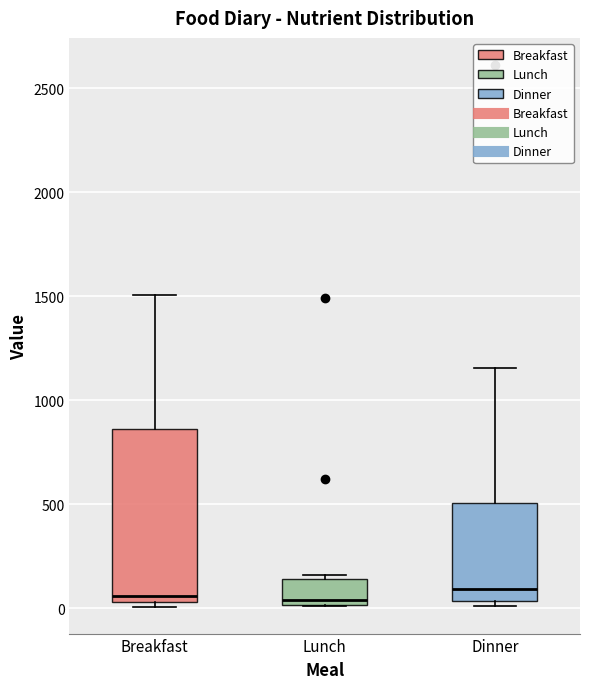

Where does the upper whisker of the box for Breakfast end on the y-axis? The values are not printed on the chart, so give them approximately, as read against the axis.

1500